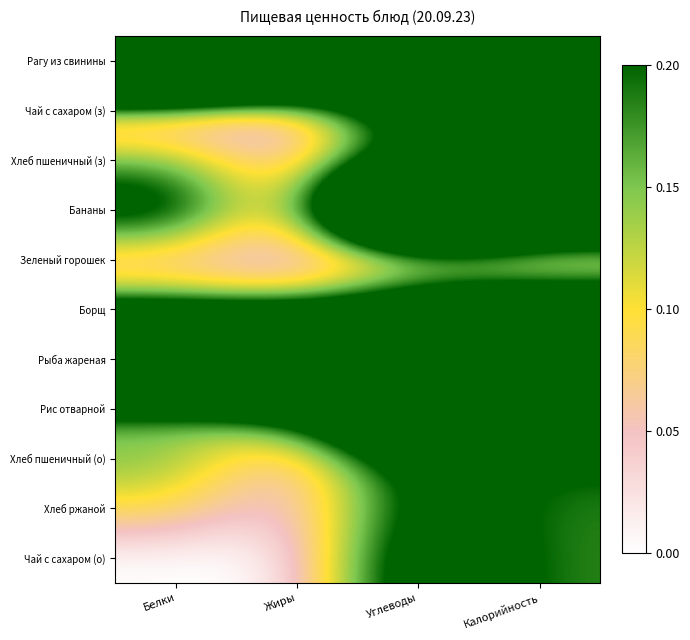

How many distinct data groups are displayed?

11